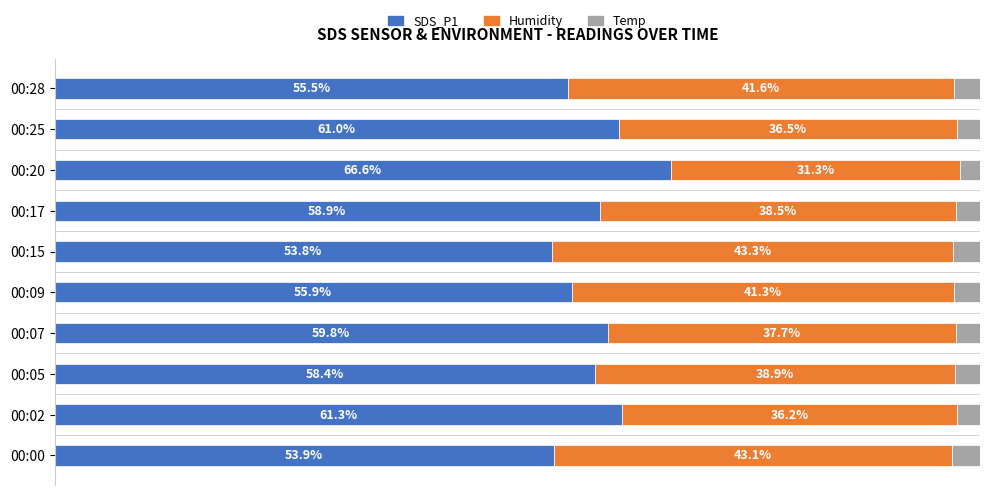

List the labels in order of SDS_P1 value, largest first.

00:20, 00:02, 00:25, 00:07, 00:17, 00:05, 00:09, 00:28, 00:00, 00:15